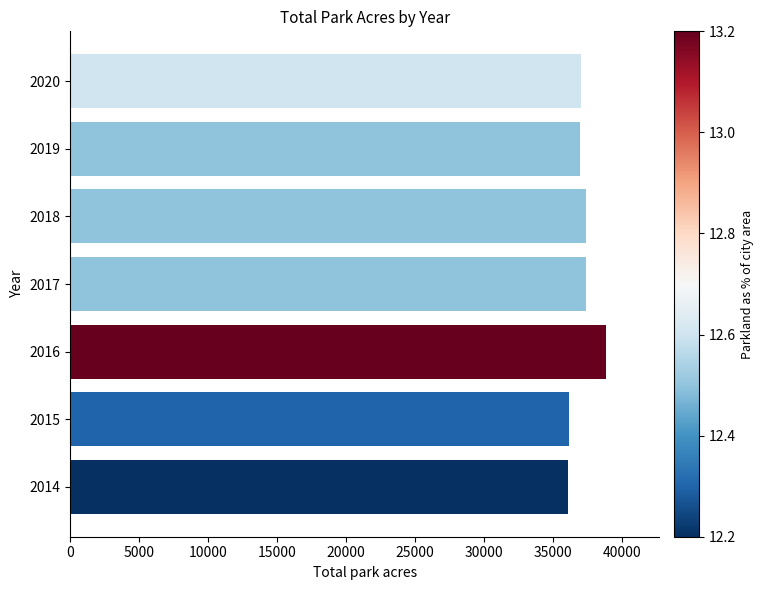

What is the sum of all values?

259883